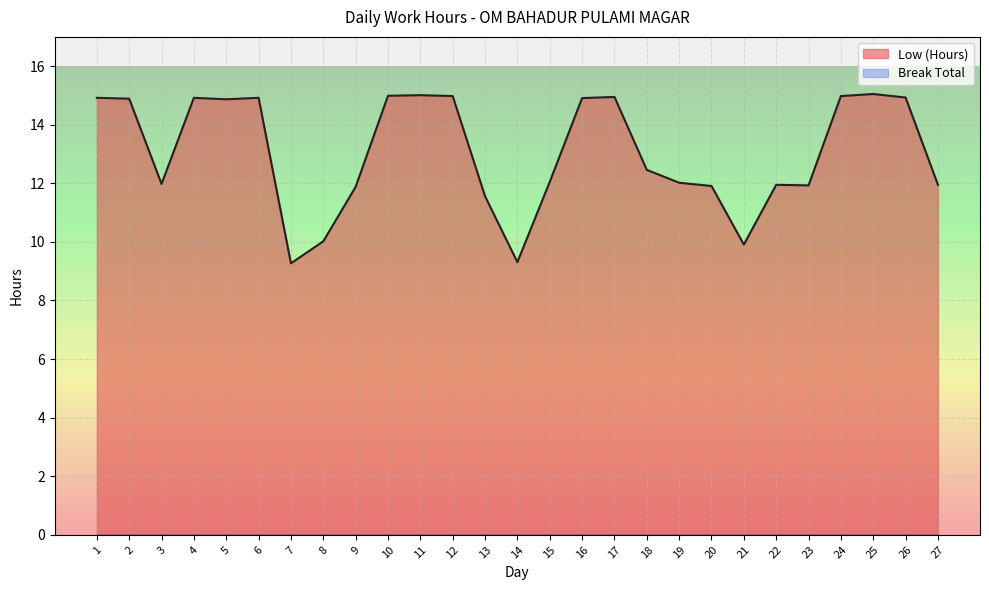

Rank the categories by value from highest to lowest.

25, 11, 10, 12, 24, 17, 26, 1, 4, 6, 16, 2, 5, 18, 15, 19, 3, 22, 27, 23, 20, 9, 13, 8, 21, 14, 7